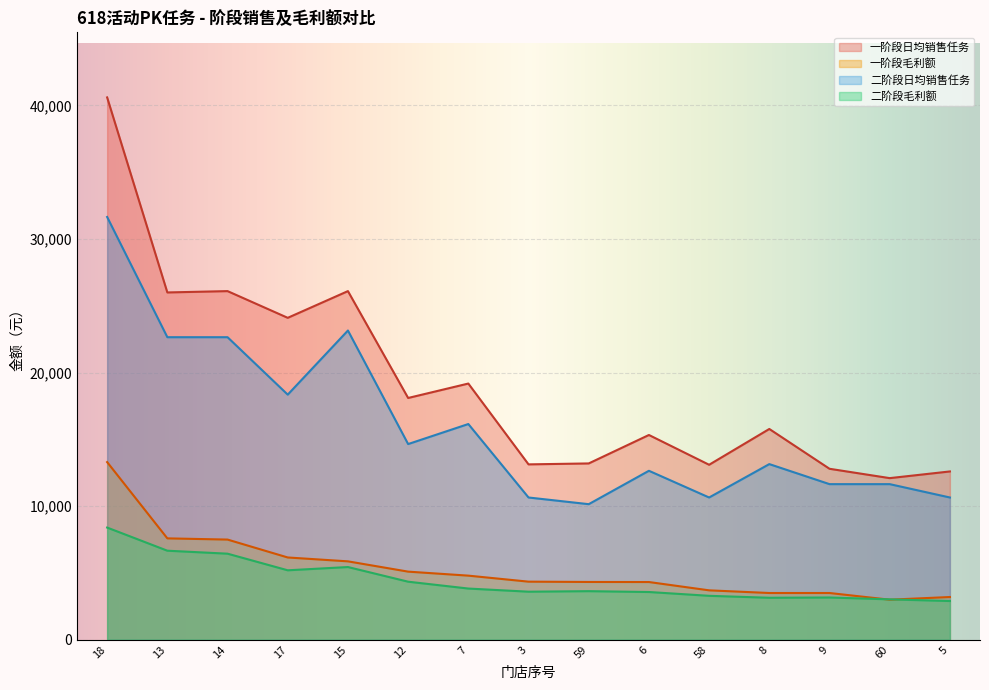

How many interior local valleys does the 一阶段日均销售任务 series have?

6